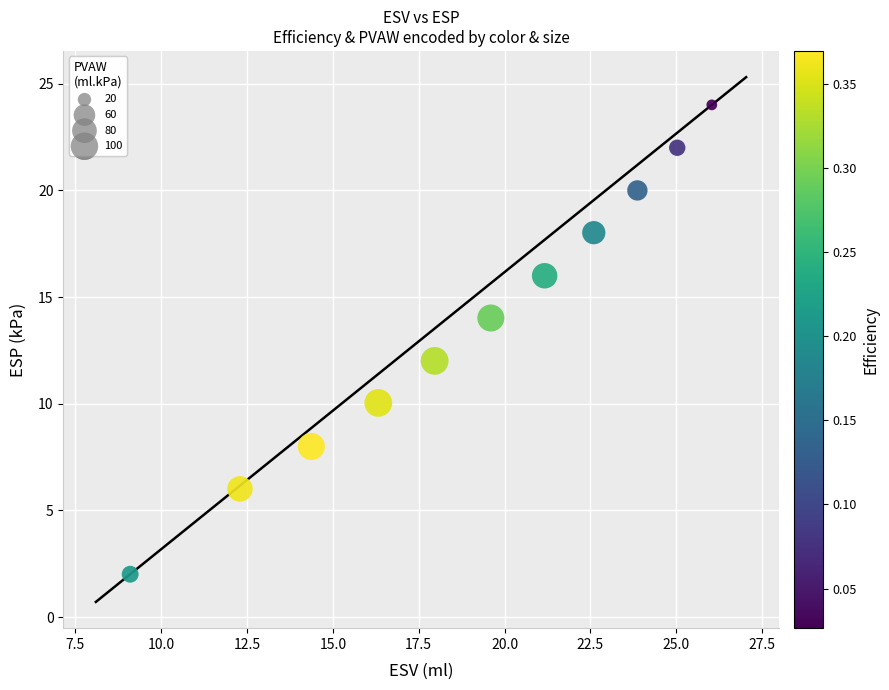

What is the range of X values (max minus min)?

16.9